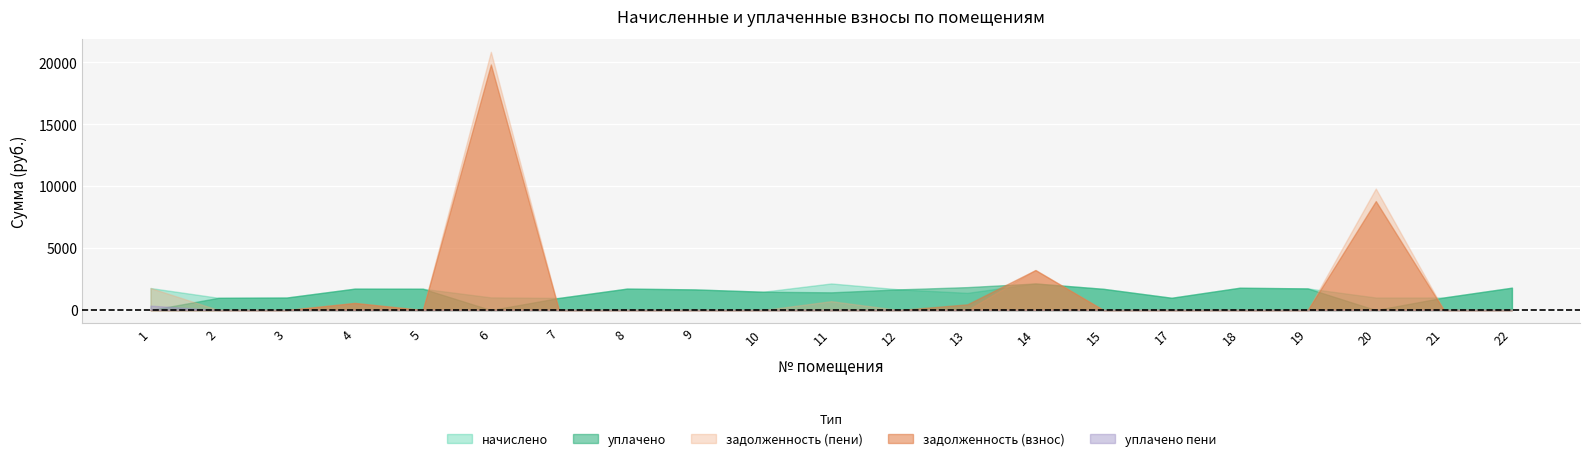

True or false: начислено and уплачено_пени cross at least once.

False